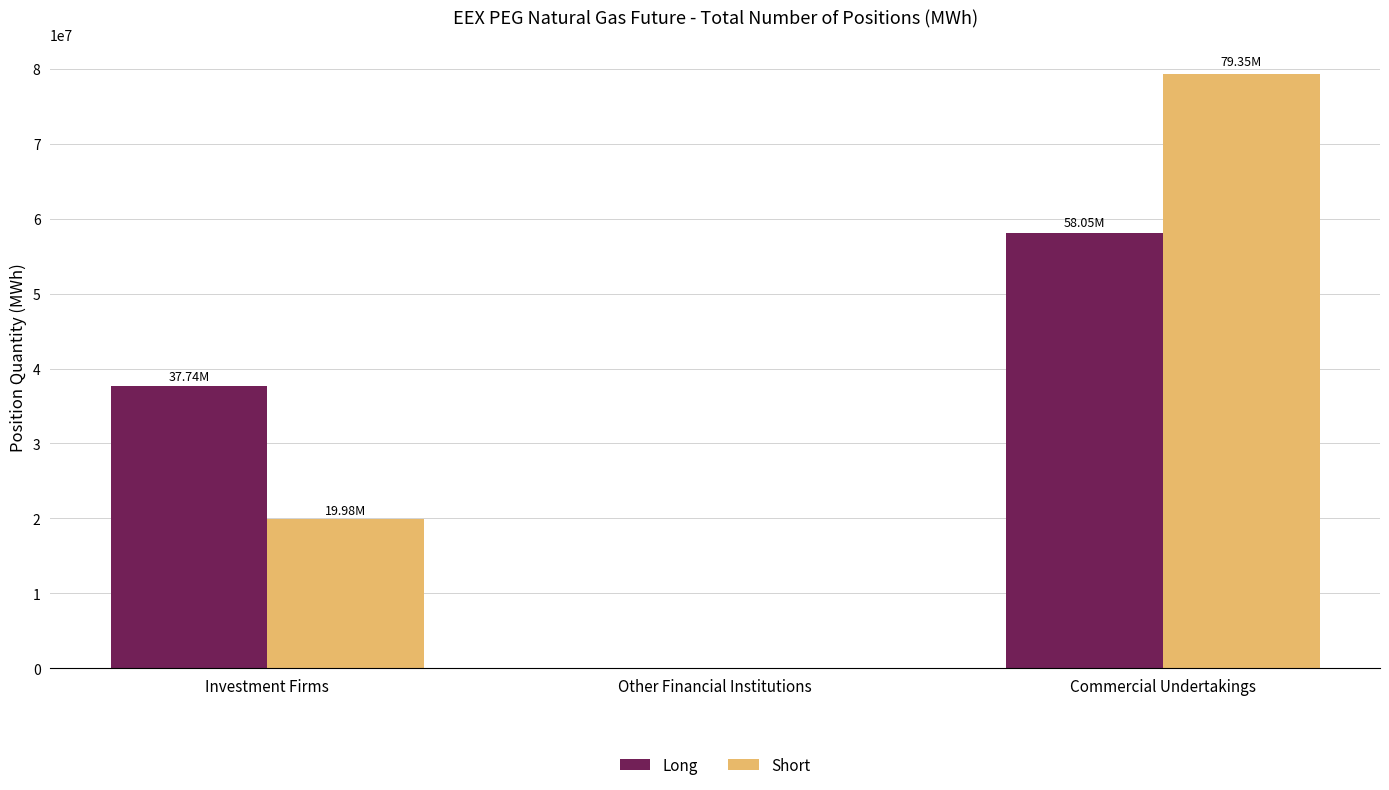

Which category has the highest value in the Short series?

Commercial Undertakings